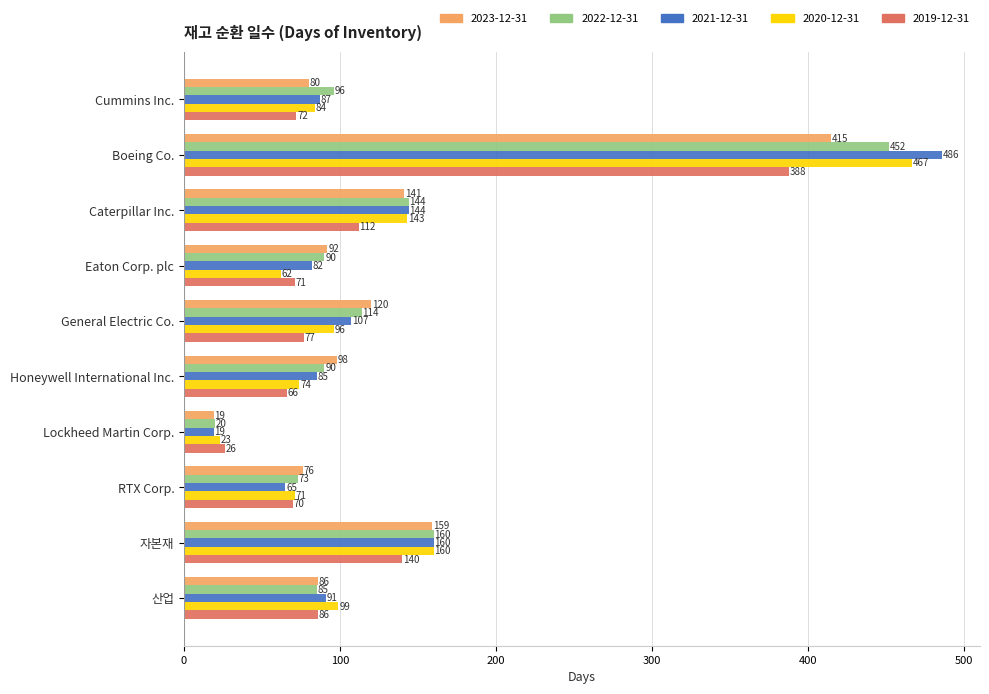

Which series has the largest range (max minus min)?

2021-12-31